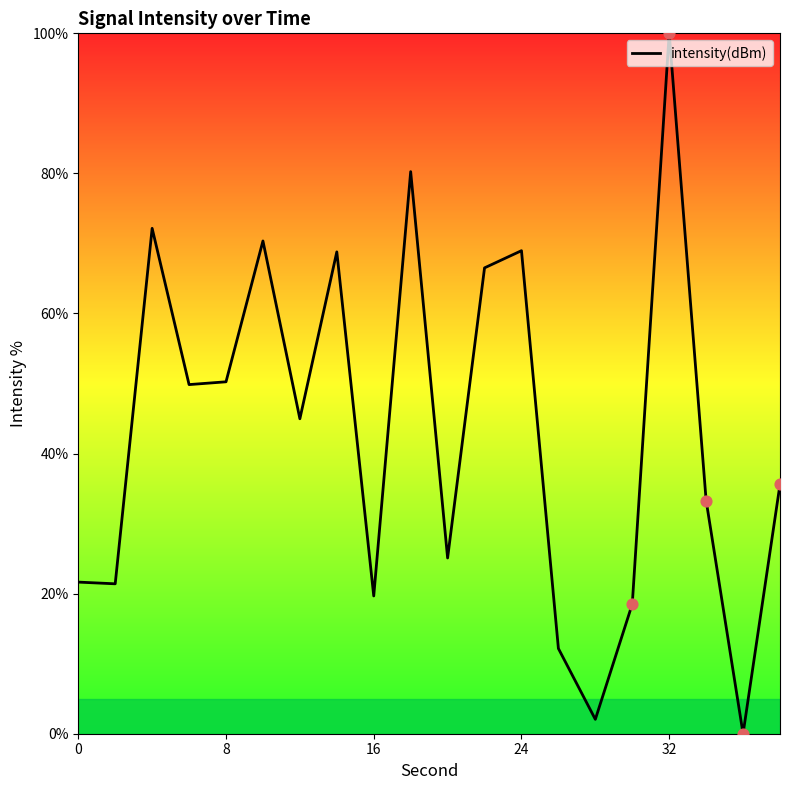

What is the greatest value displayed?

100.0